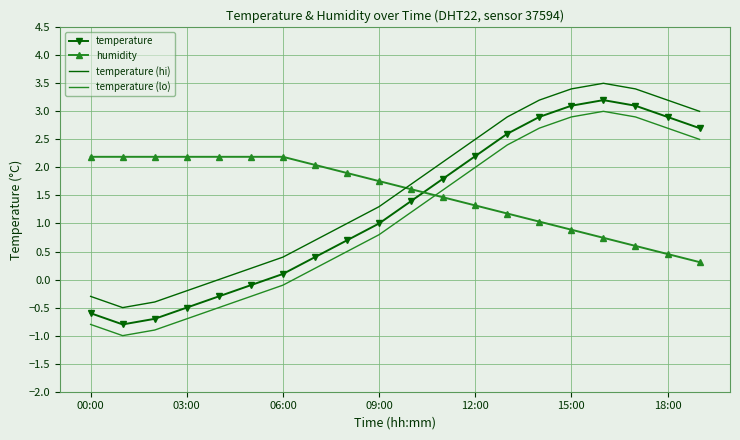

How many times do temperature (hi) and humidity cross each other?

1